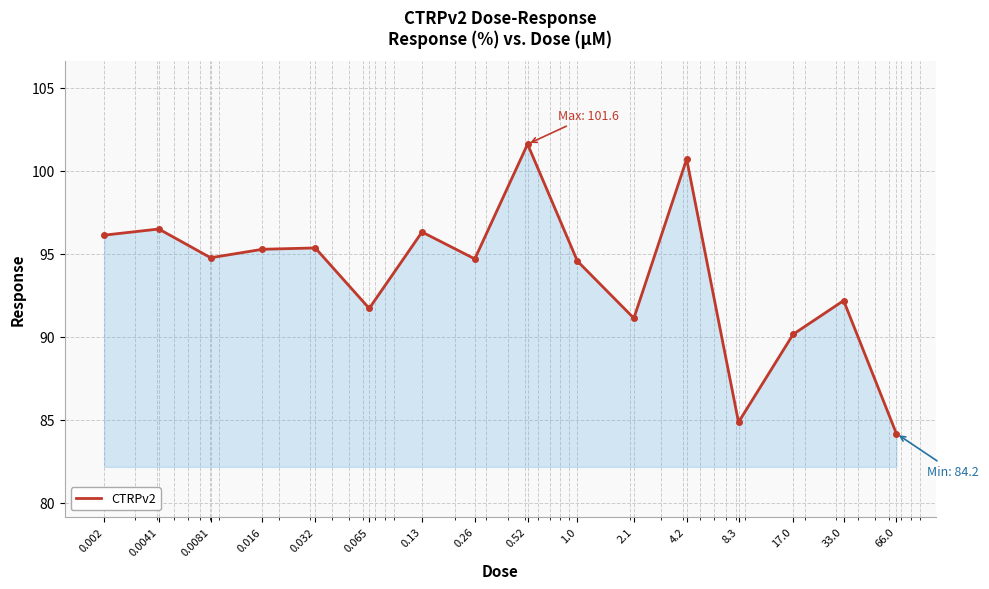

What is the maximum value shown in the chart?

101.6